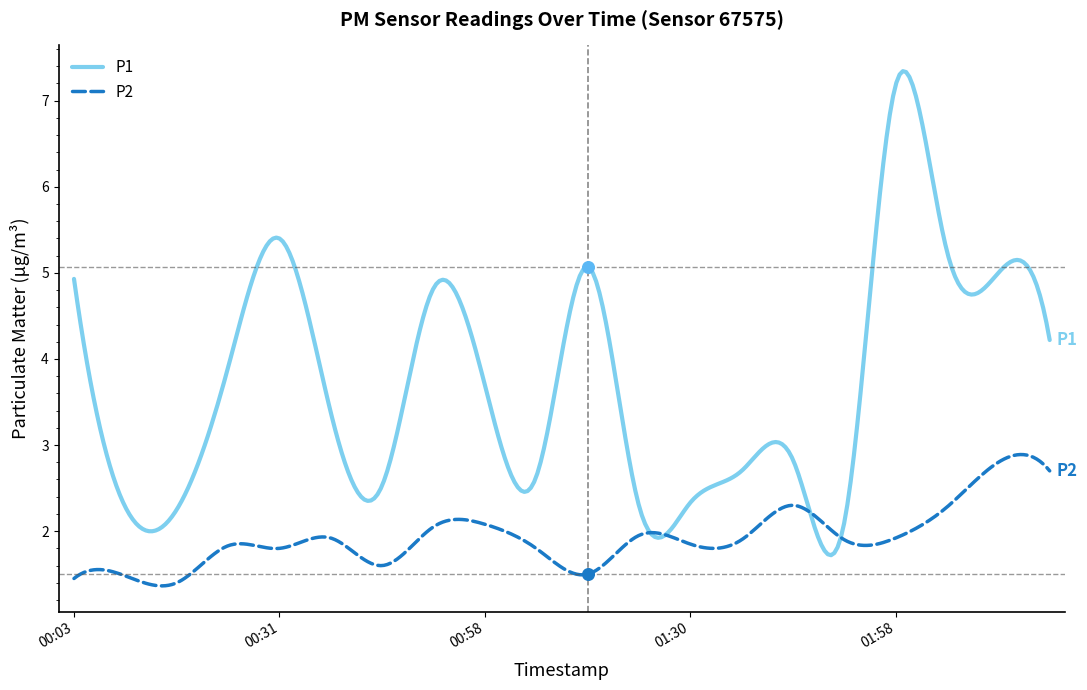

What are all the series names shown in the legend?

P1, P2